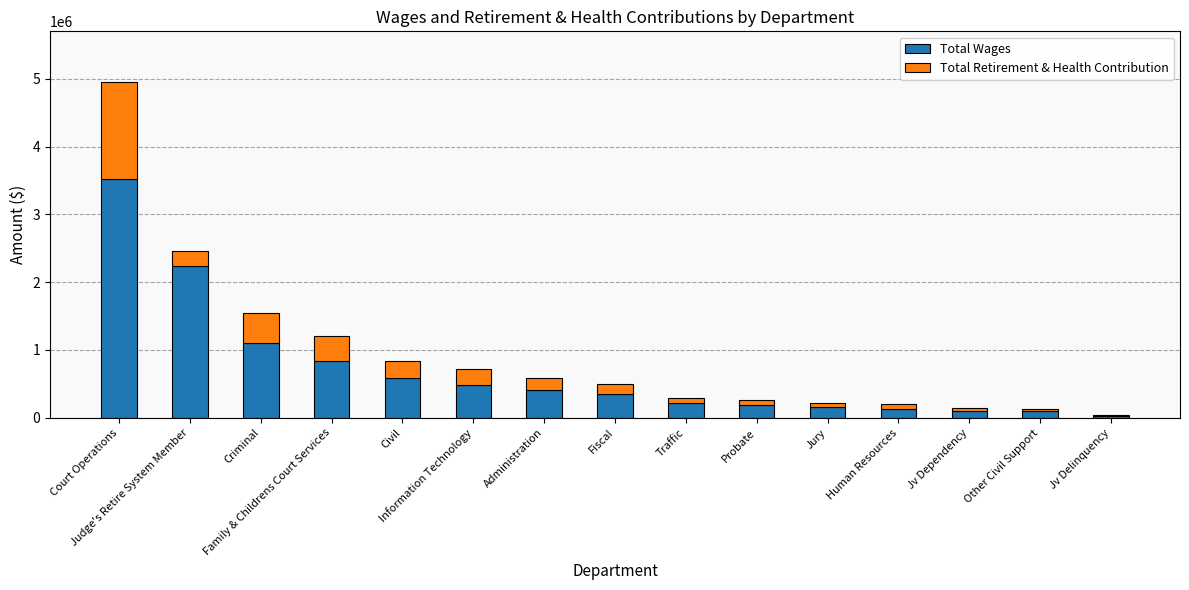

The Total Retirement & Health Contribution series shows 1428147.0 at Court Operations. True or false?

True